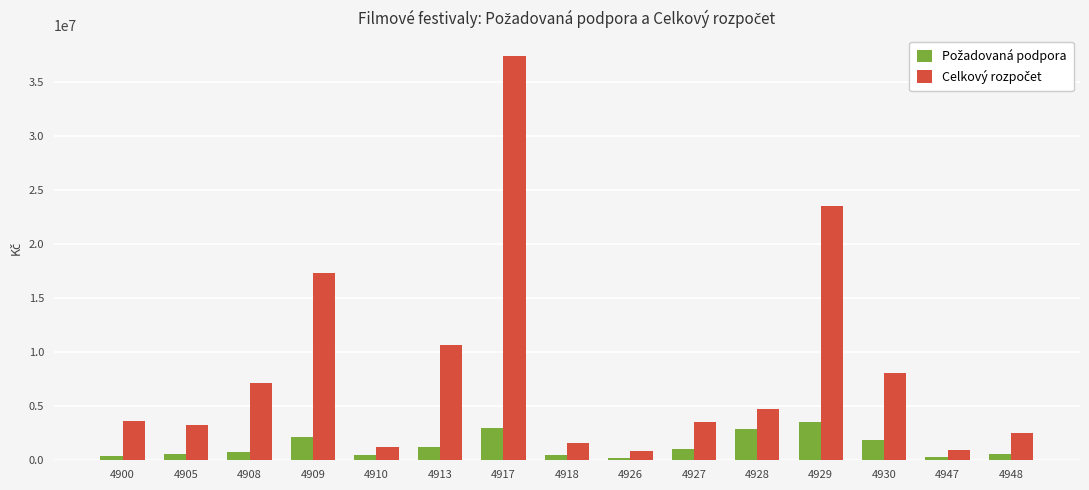

At which category is the sum across all series the highest?

4917